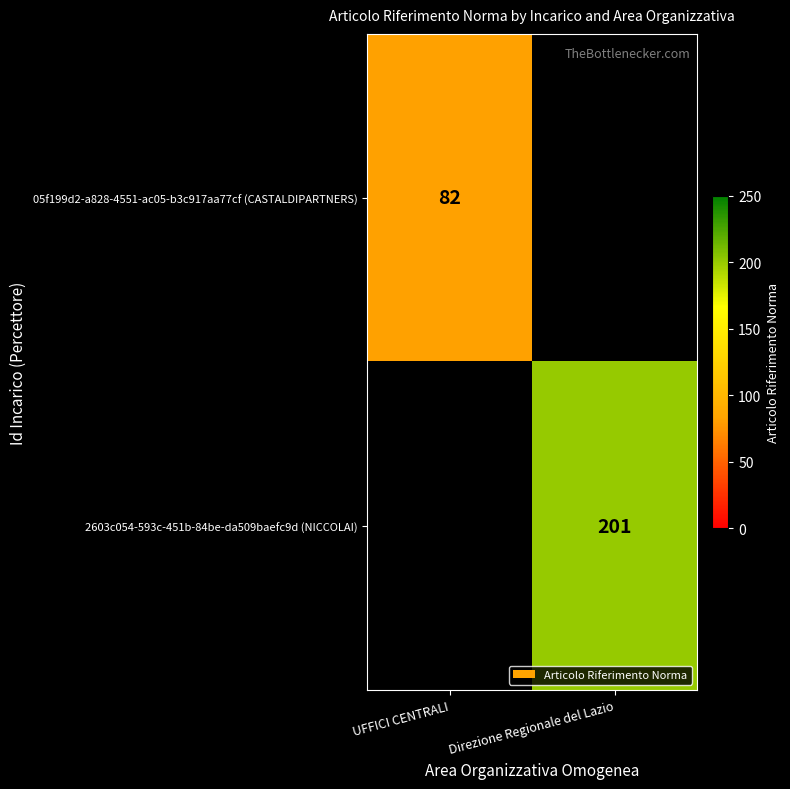

The value of 2603c054-593c-451b-84be-da509baefc9d (NICCOLAI) at Direzione Regionale del Lazio is 201. True or false?

True